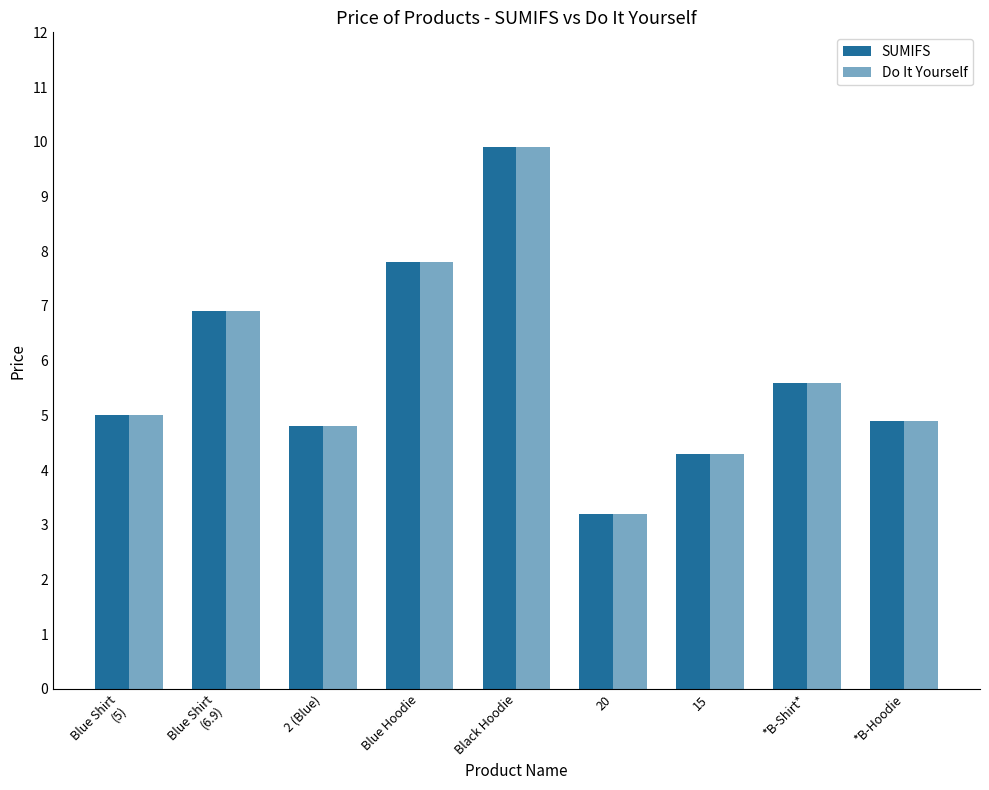

What position from the right is Blue Shirt
(5)?

9